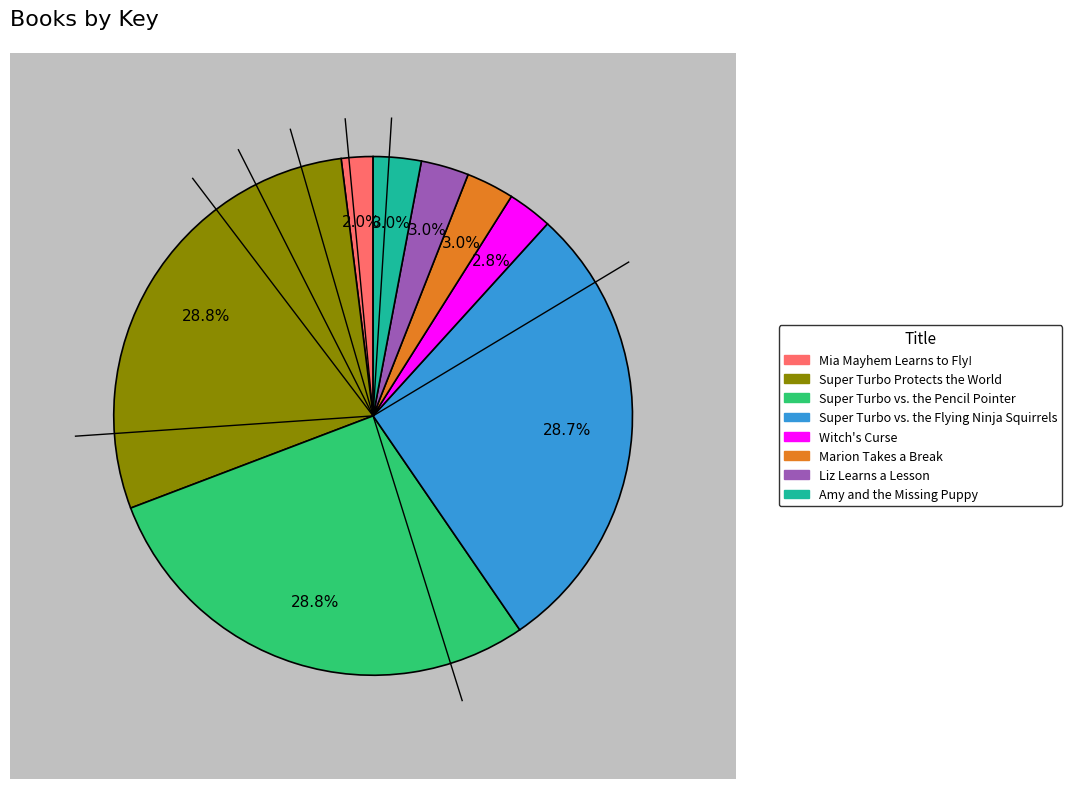

What is the total percentage of Liz Learns a Lesson and Mia Mayhem Learns to Fly!?

5.0%